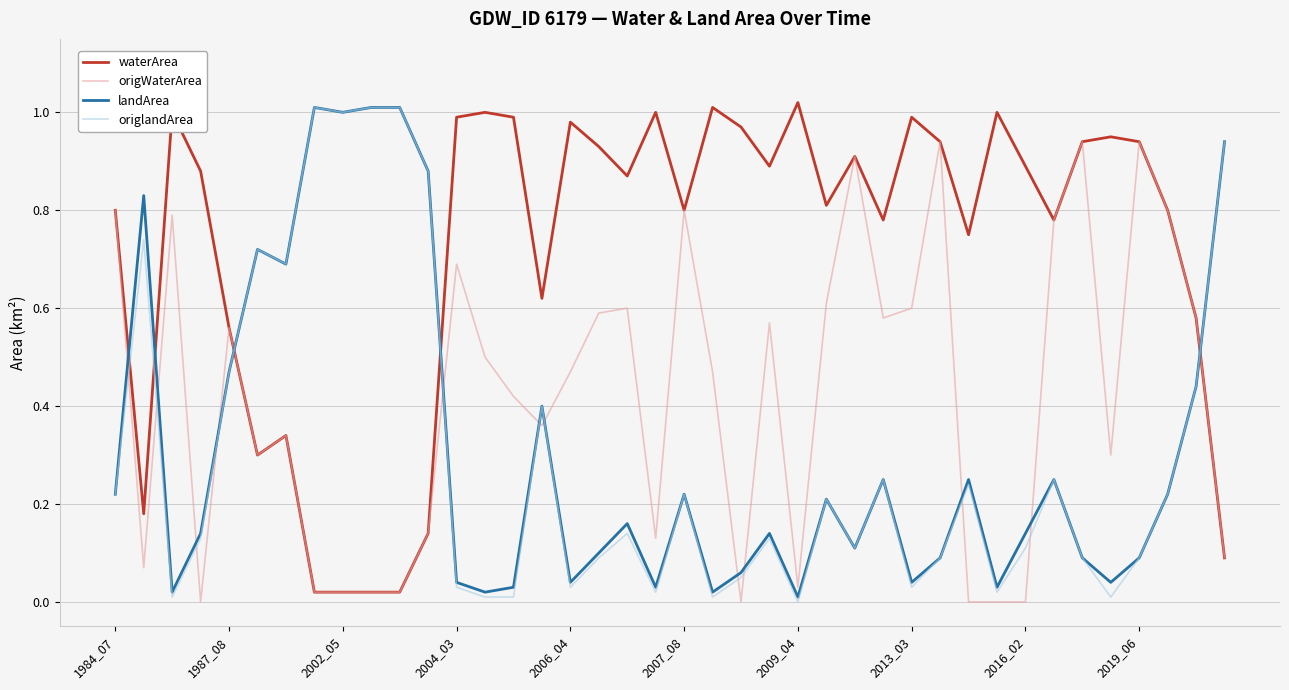

After their last crossing, which series has the higher values: origWaterArea or landArea?

landArea